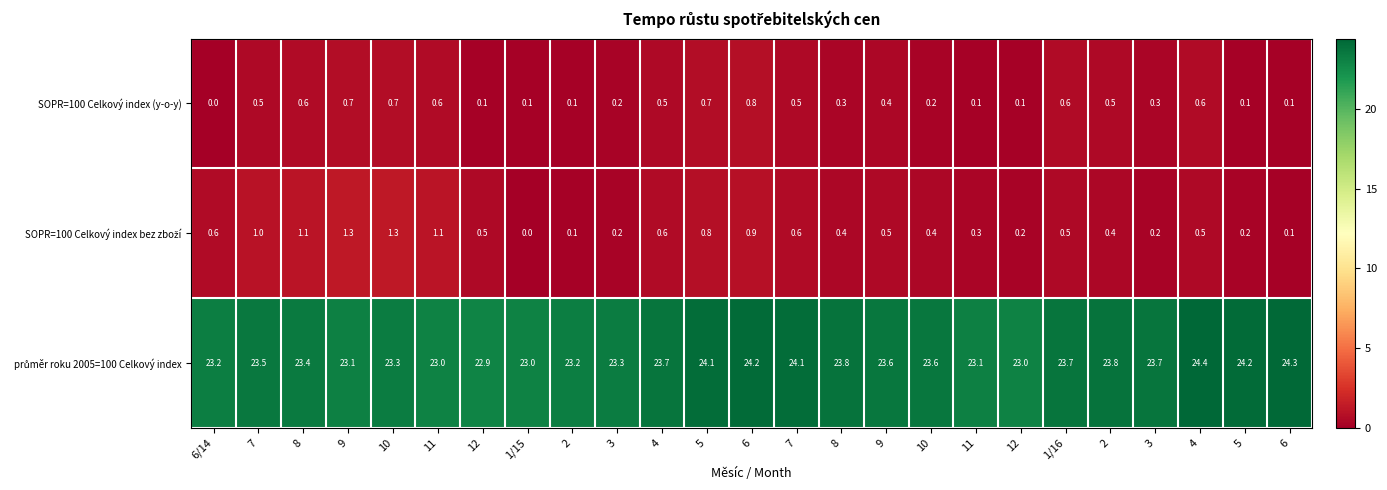

How many distinct data groups are displayed?

3